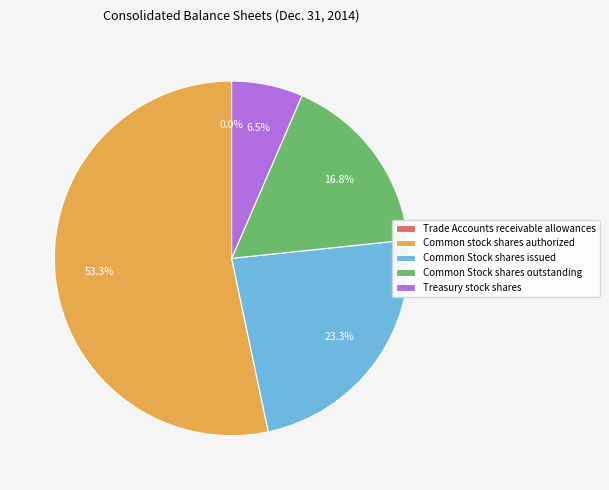

Is there any slice that represents more than half of the pie?

Yes